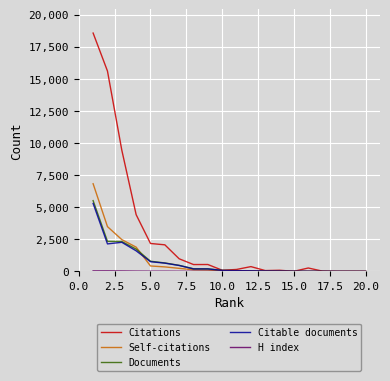

Which series has the largest total across all categories?

Citations